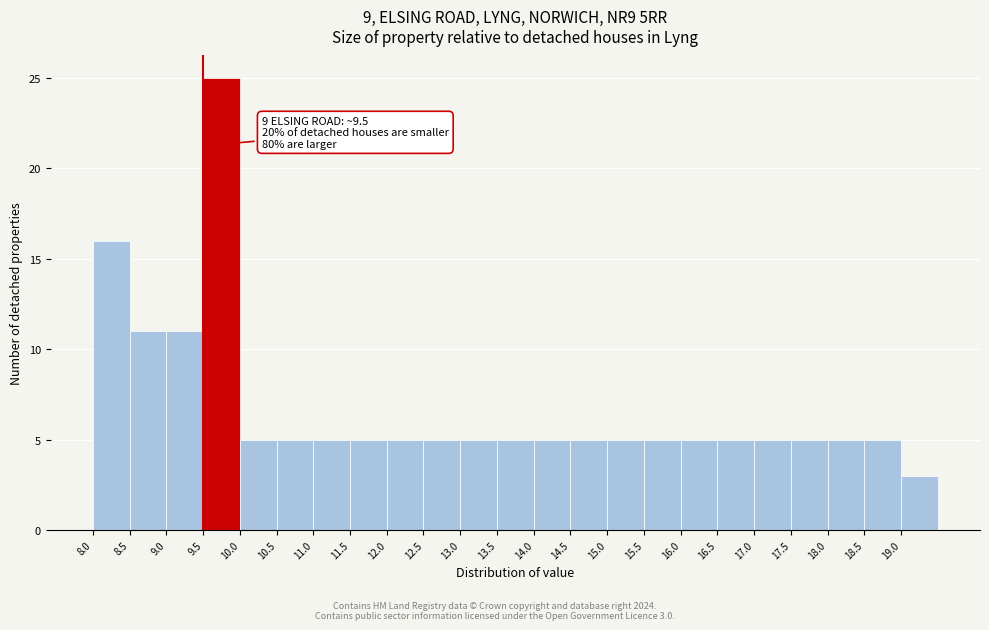

Over which range of the x-axis is the bar tallest?

9.5 to 10.0